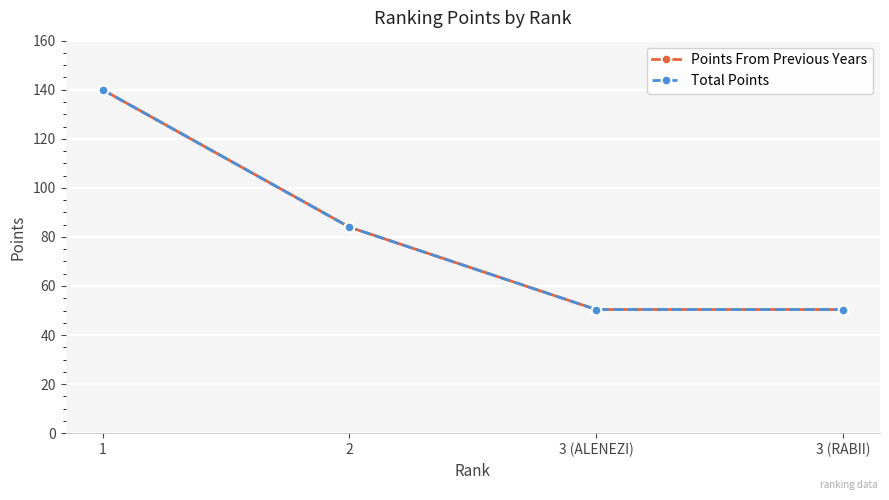

List the labels in order of Points From Previous Years value, largest first.

1, 2, 3 (ALENEZI), 3 (RABII)